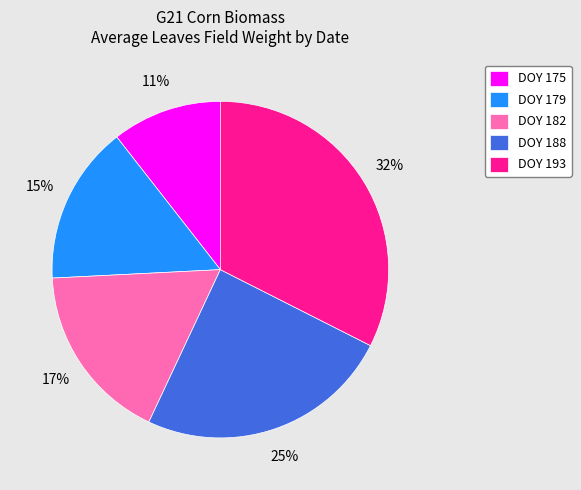

To the nearest percent, what is the difference between the DOY 182 and DOY 193 slice percentages?

15%